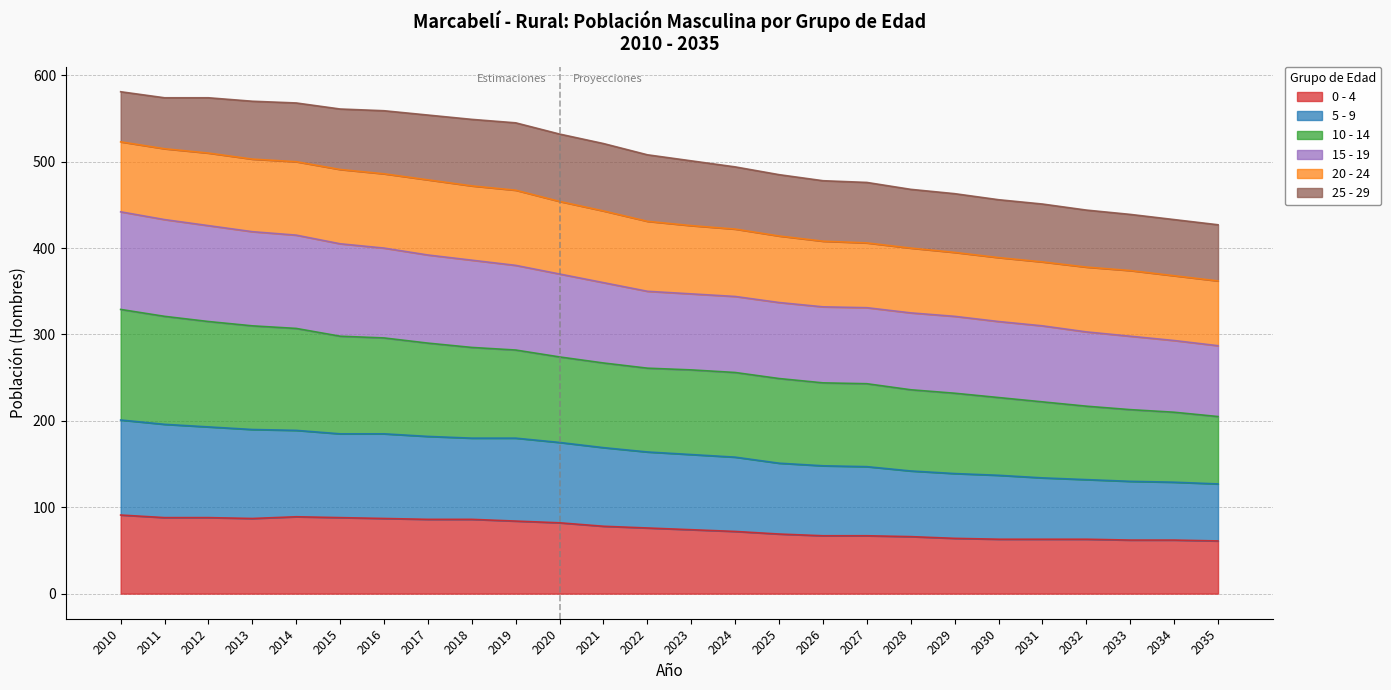

What is the minimum value for 0 - 4?

61